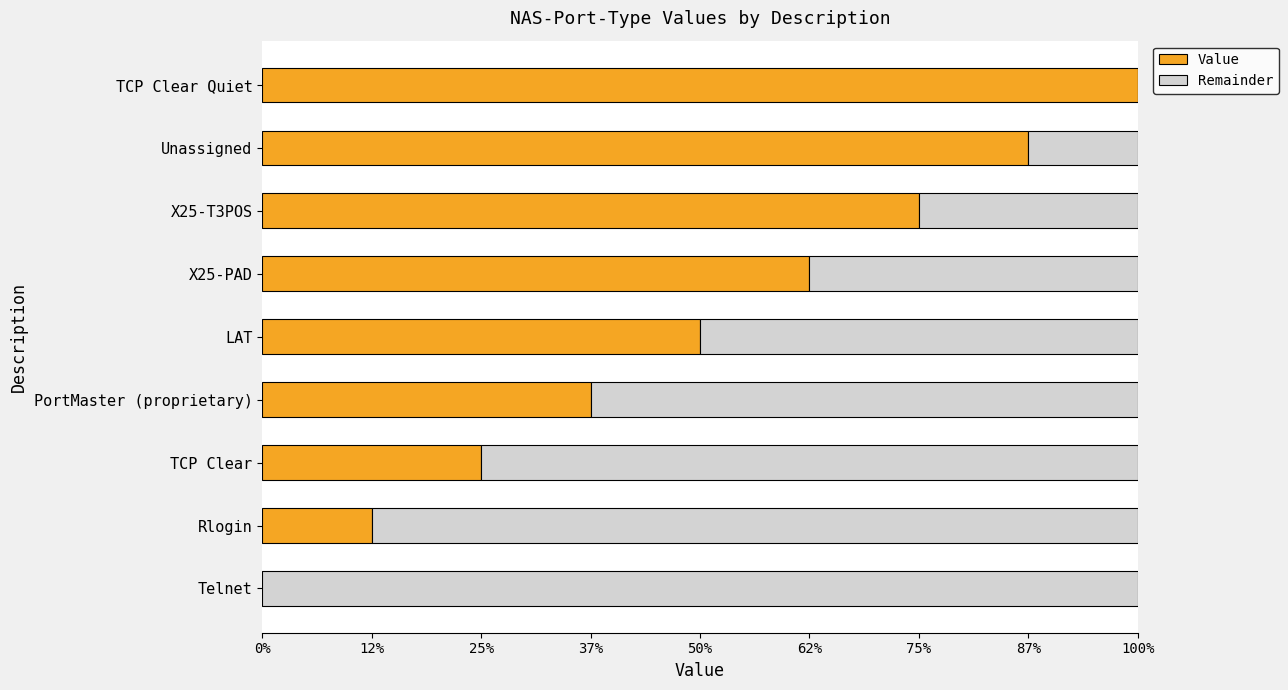

What are all the series names shown in the legend?

Value, Remainder